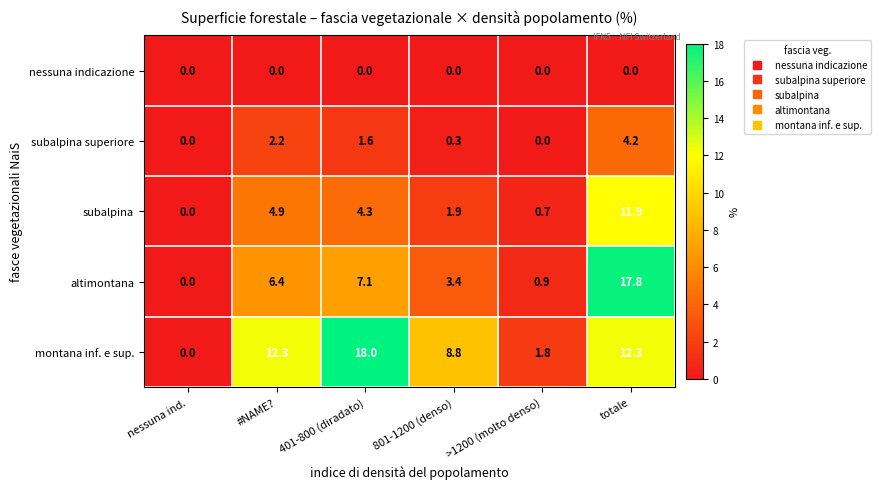

True or false: subalpina superiore has a value of 1.8 at totale.

False